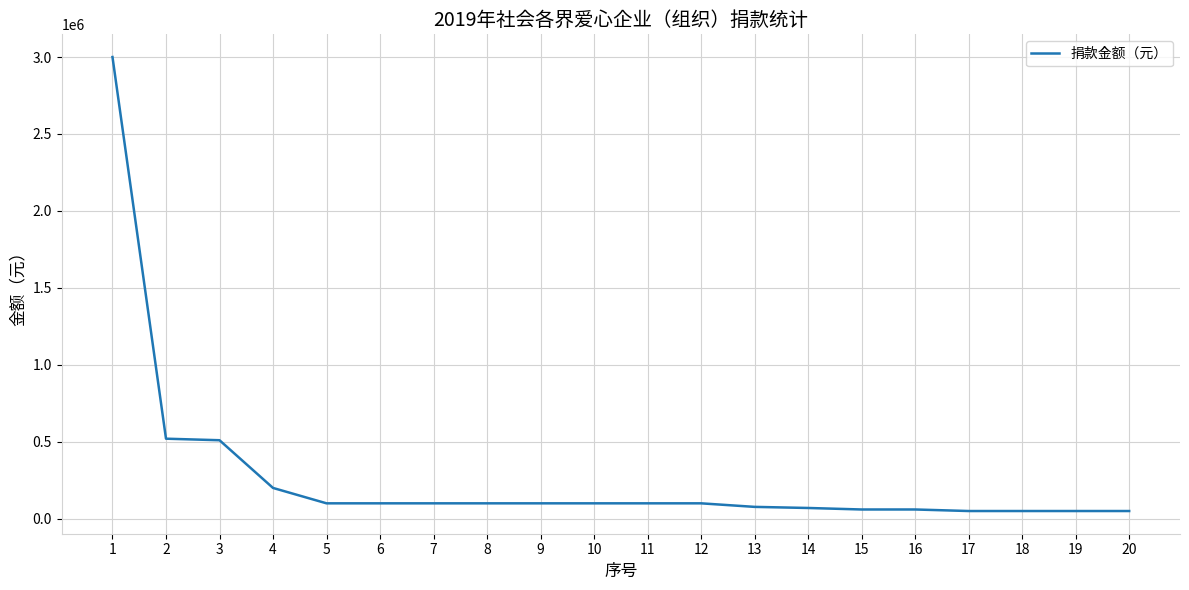

What is the greatest value displayed?

3000000